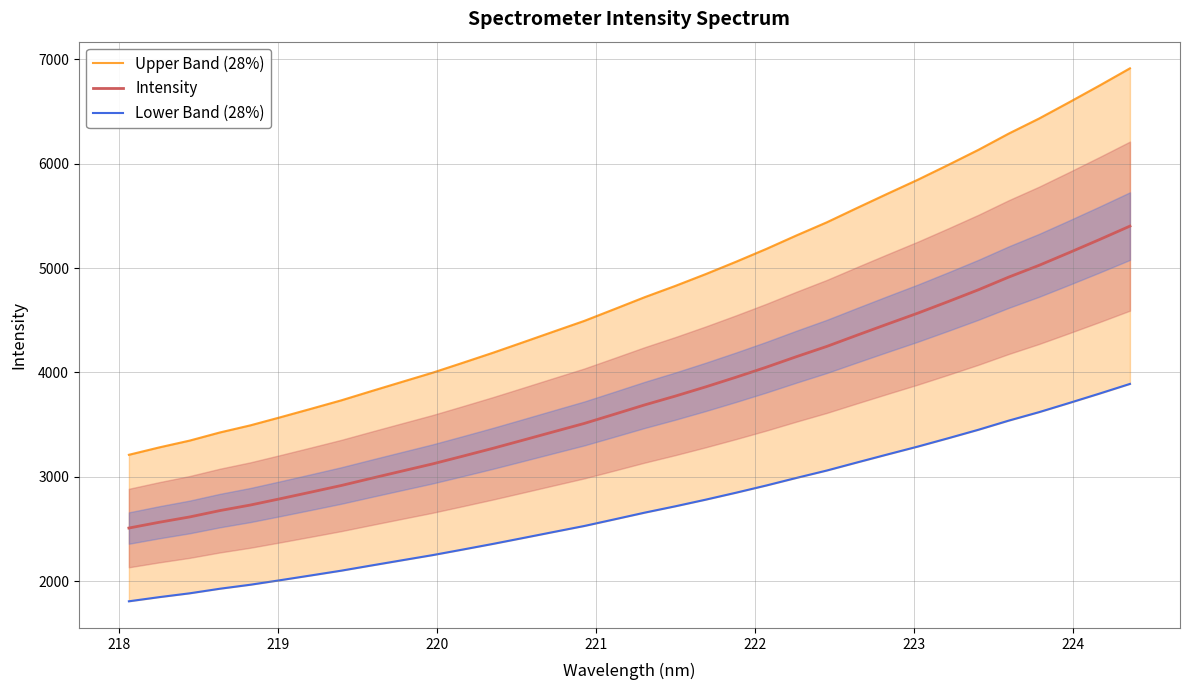

What is the sum of all Upper Band (28%) values?

163231.8